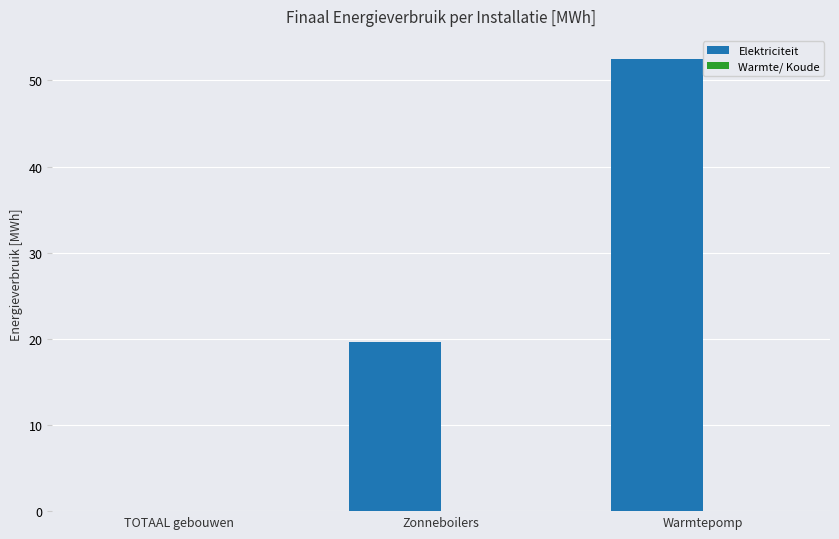

Does the chart contain stacked bars?

No